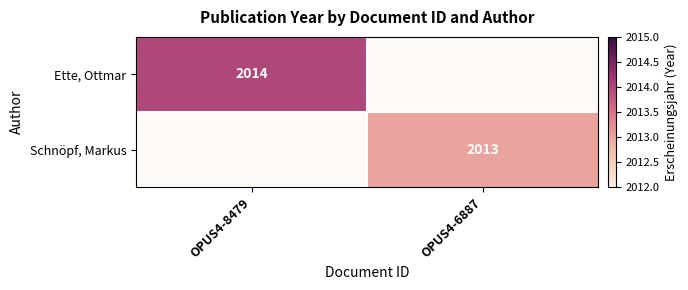

Is the value of Ette, Ottmar at OPUS4-8479 greater than the value of Schnöpf, Markus at OPUS4-6887?

Yes